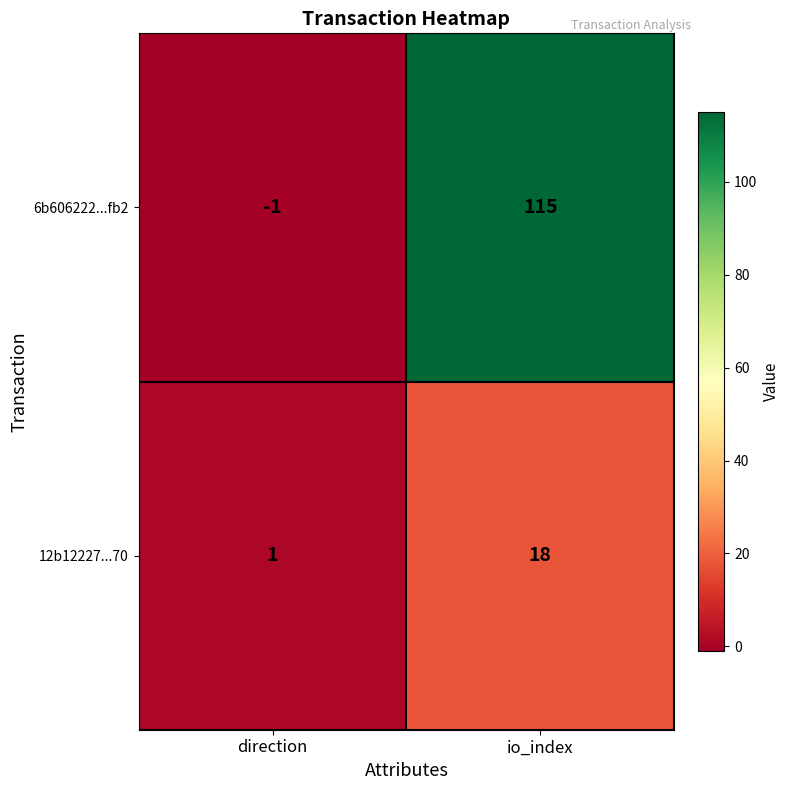

Is it true that 12b12227...70 equals 1 at direction?

True